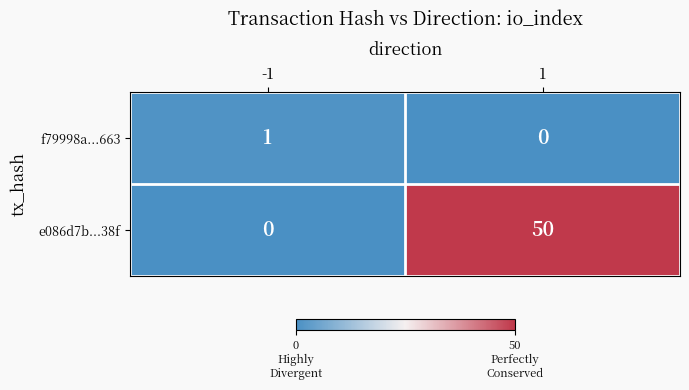

True or false: f79998a...663 has a value of 0 at 1.

True